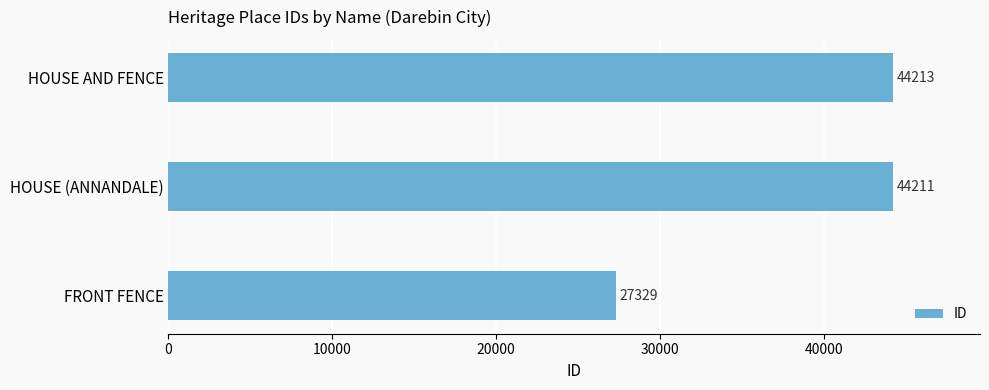

What is the change in value from FRONT FENCE to HOUSE AND FENCE?

+16884